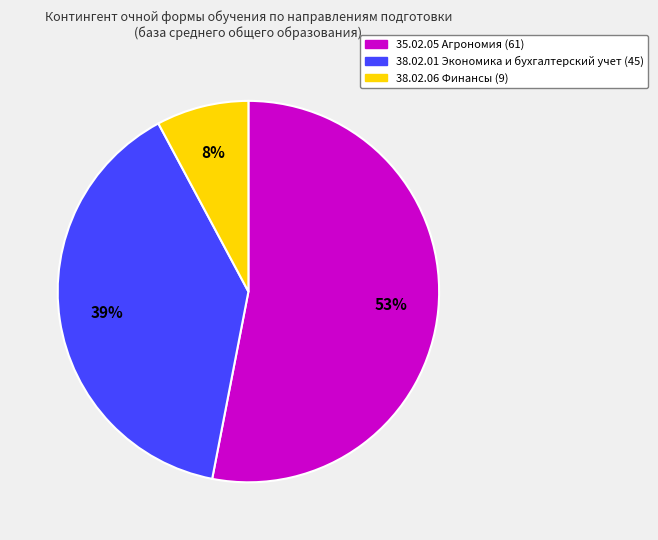

Which has a higher value, 35.02.05 Агрономия or 38.02.06 Финансы?

35.02.05 Агрономия